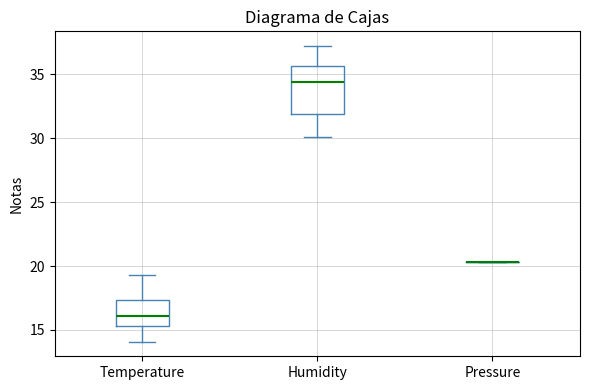

Comparing the boxes themselves (not the whiskers), which one is the tallest?

Humidity